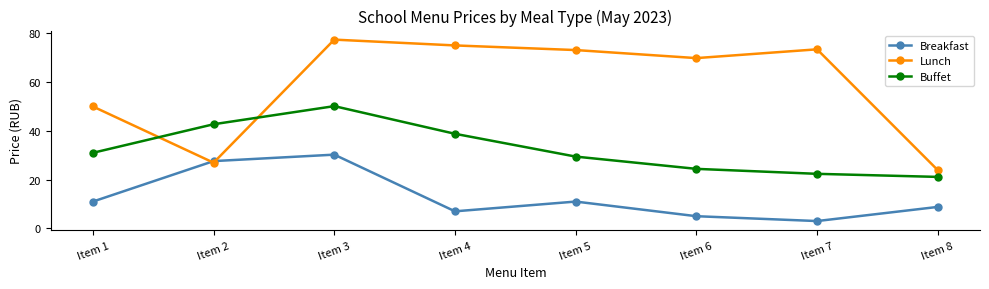

List the series in order of their overall mean, lowest first.

Breakfast, Buffet, Lunch